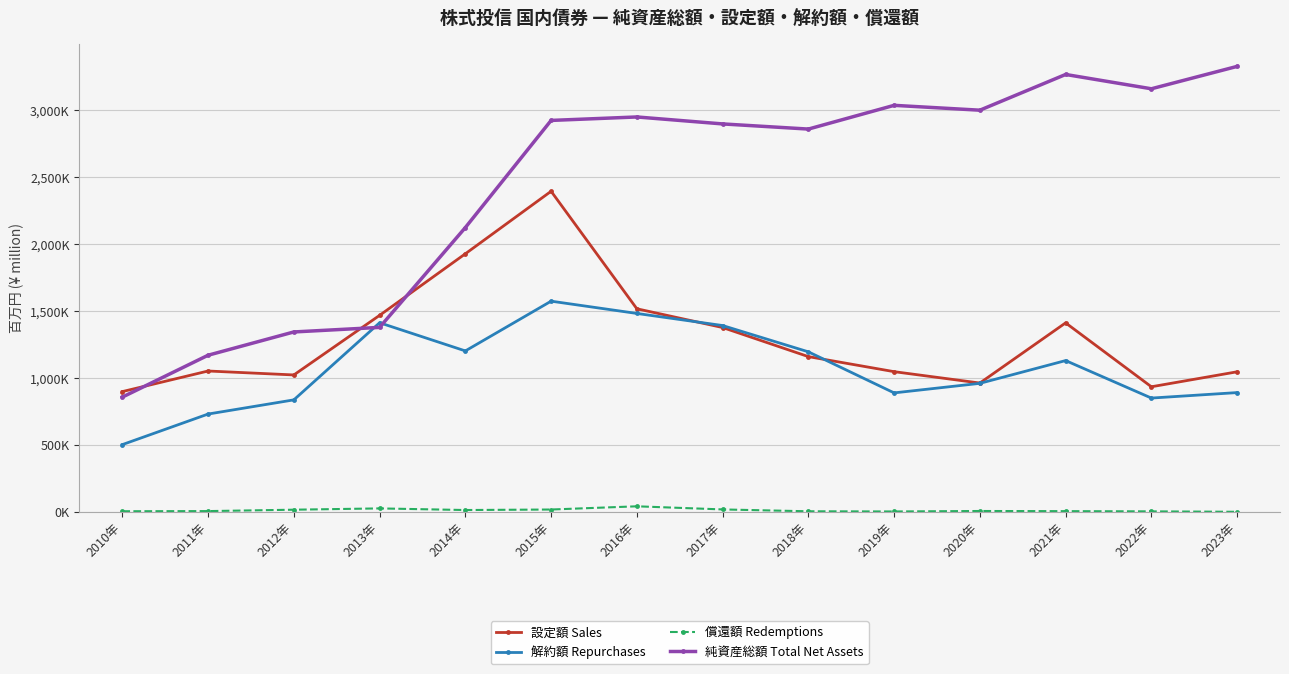

Does the chart display data point markers on the line(s)?

Yes